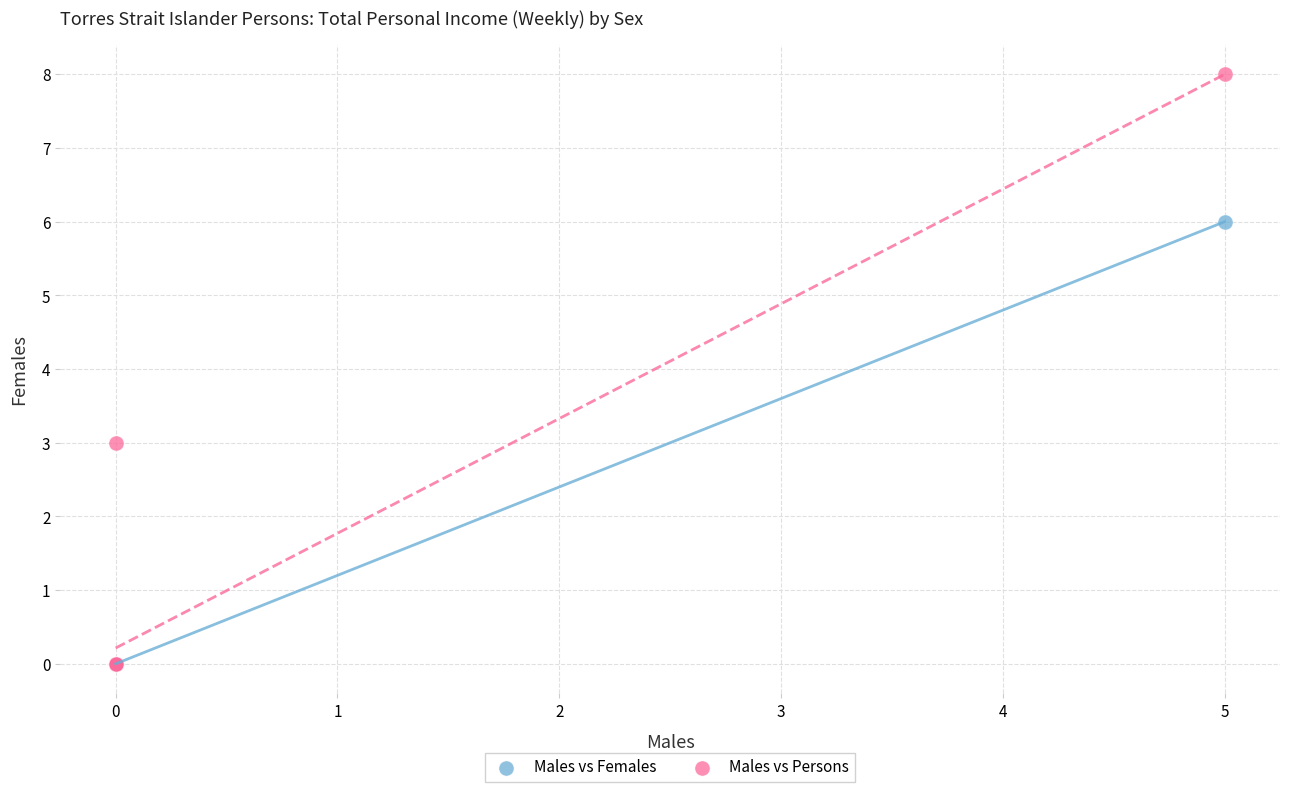

Which series contains the highest Y value?

Males vs Persons